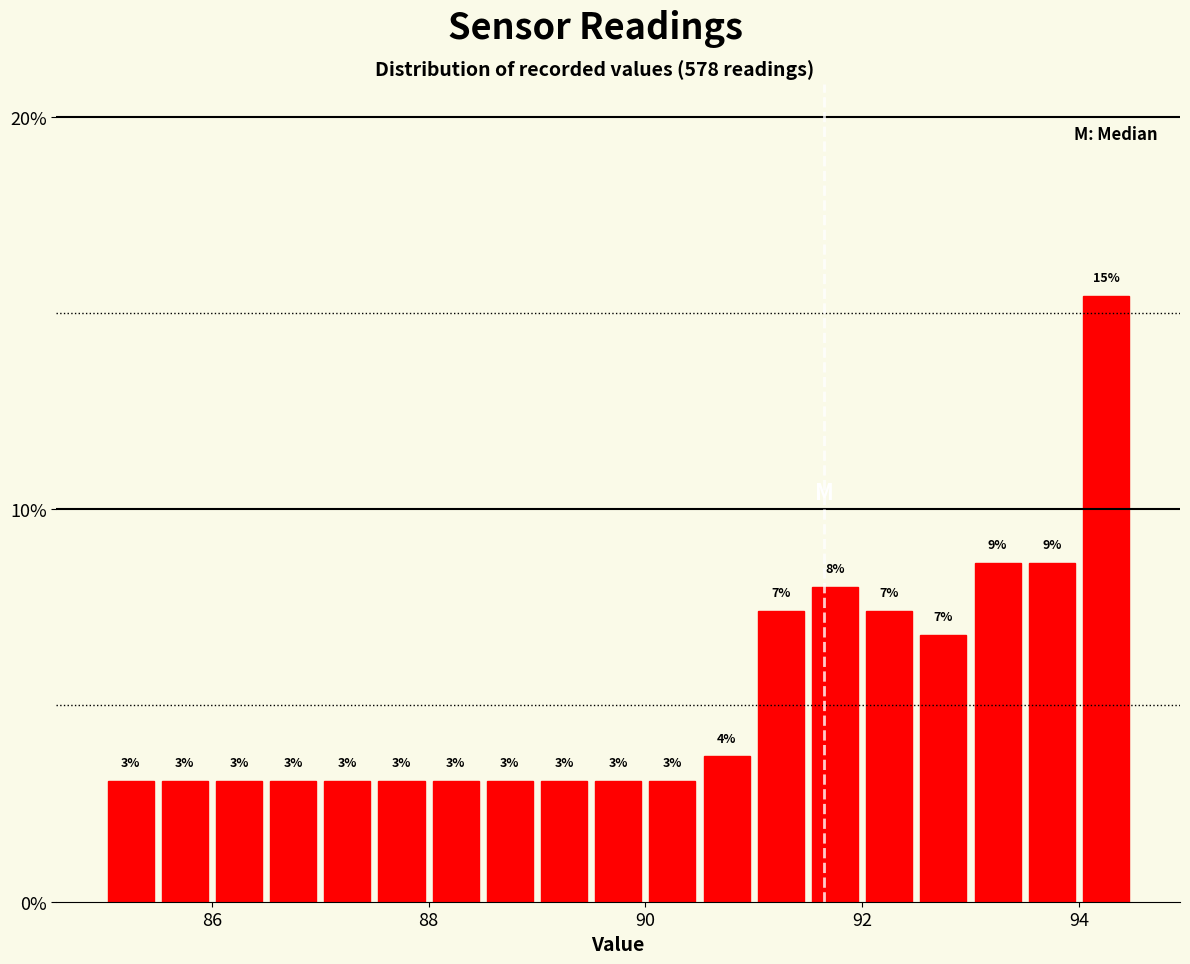

Around what value on the x-axis is the tallest bar? Give the approximate position of its centre, as read against the axis.

94.2